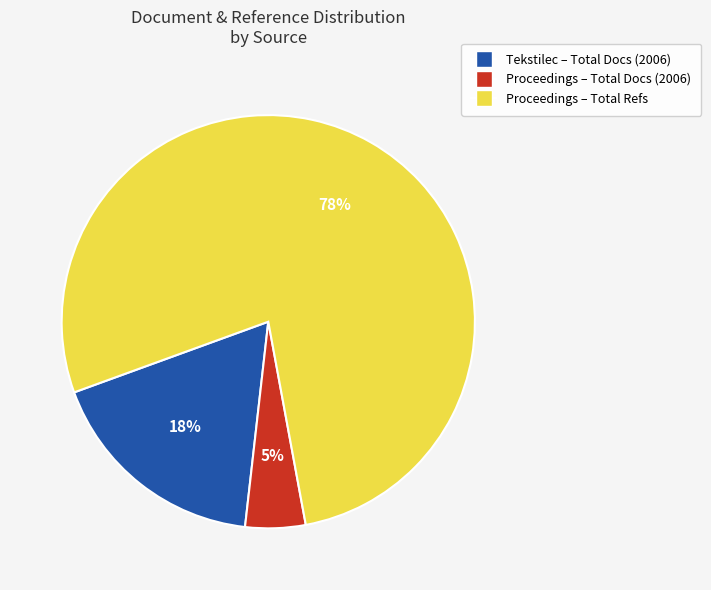

Which slice represents more than half of the pie?

Proceedings – Total Refs